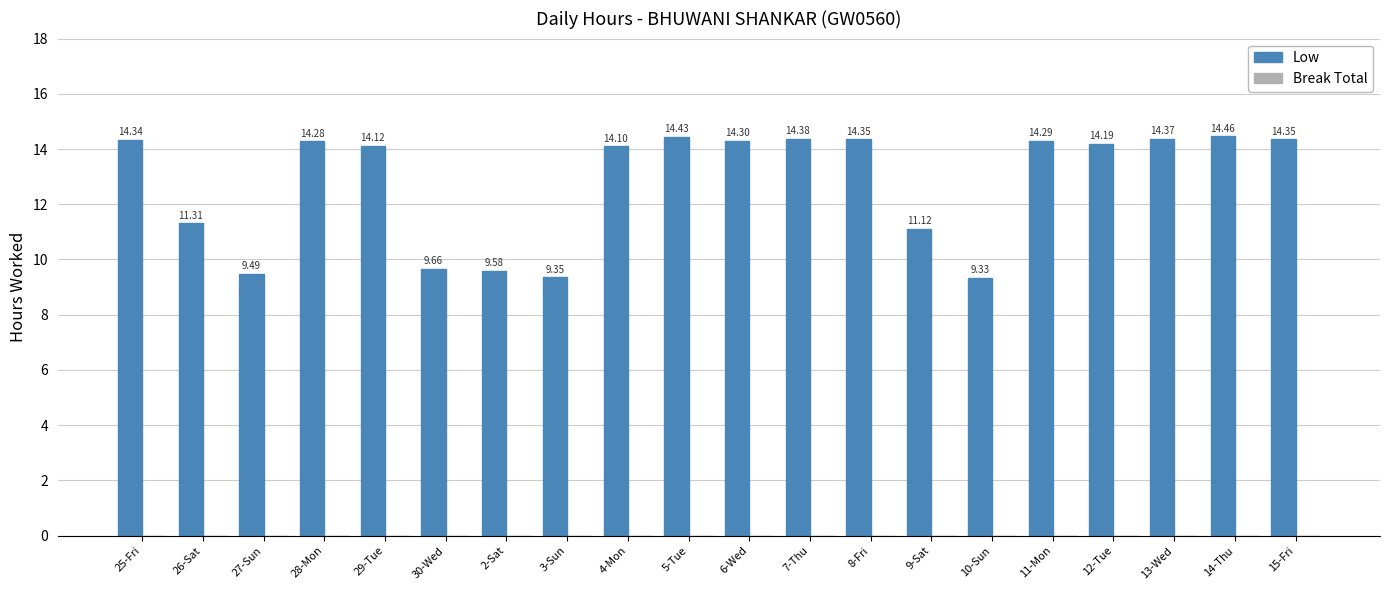

What is the sum of all values?

255.8